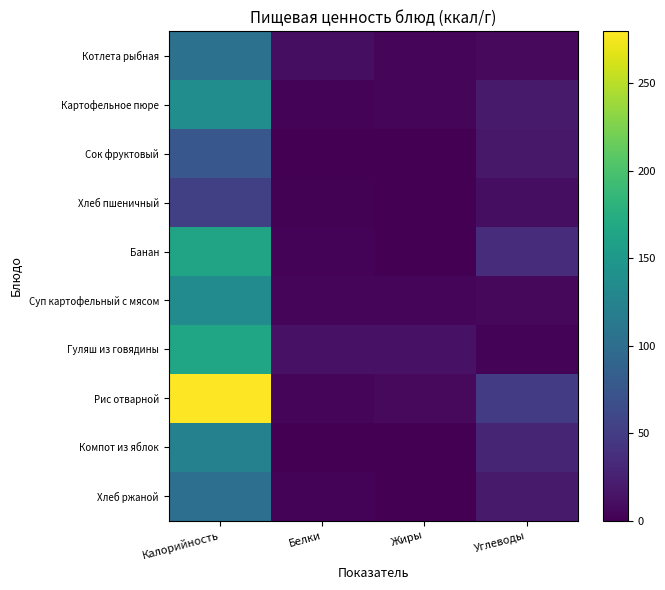

Rank the series by their maximum value, from highest to lowest.

Рис отварной, Гуляш из говядины, Банан, Картофельное пюре, Суп картофельный с мясом, Компот из яблок, Котлета рыбная, Хлеб ржаной, Сок фруктовый, Хлеб пшеничный